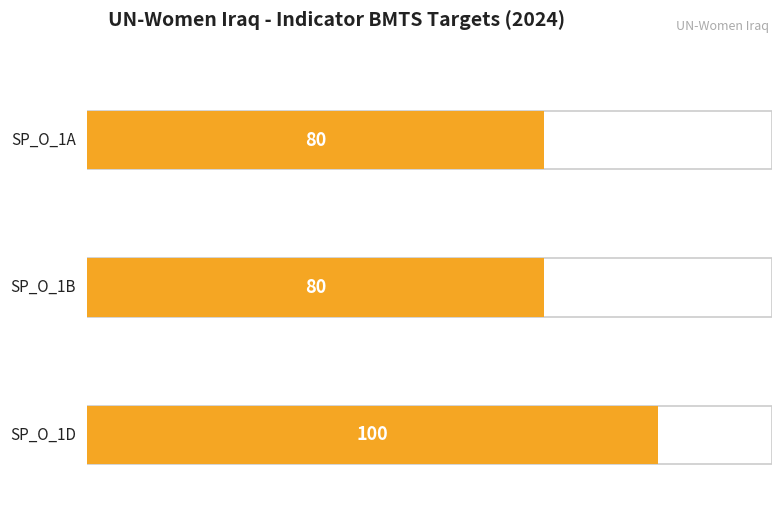

What is the smallest value displayed?

80